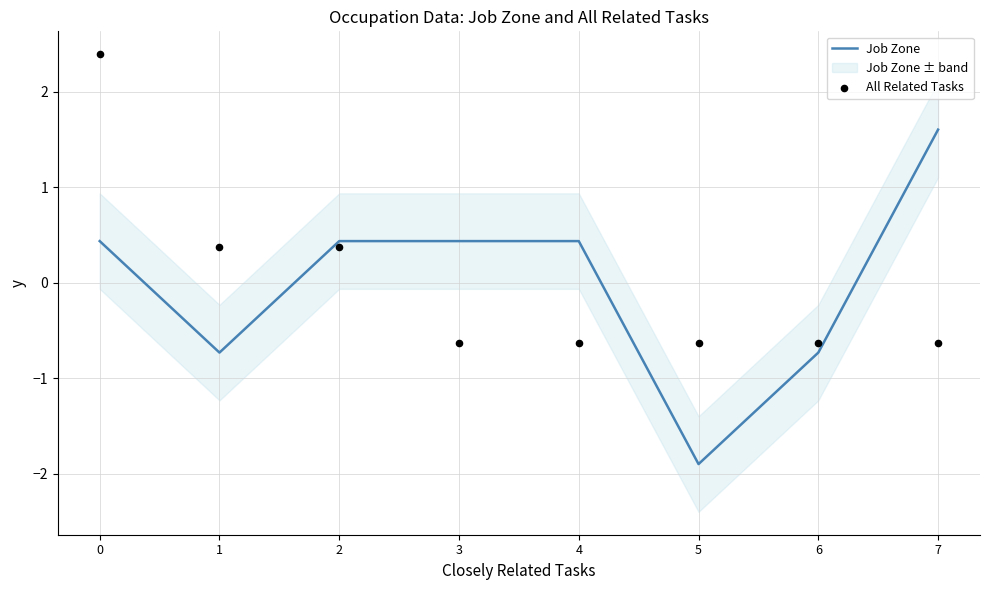

Which series contains the highest Y value?

All Related Tasks